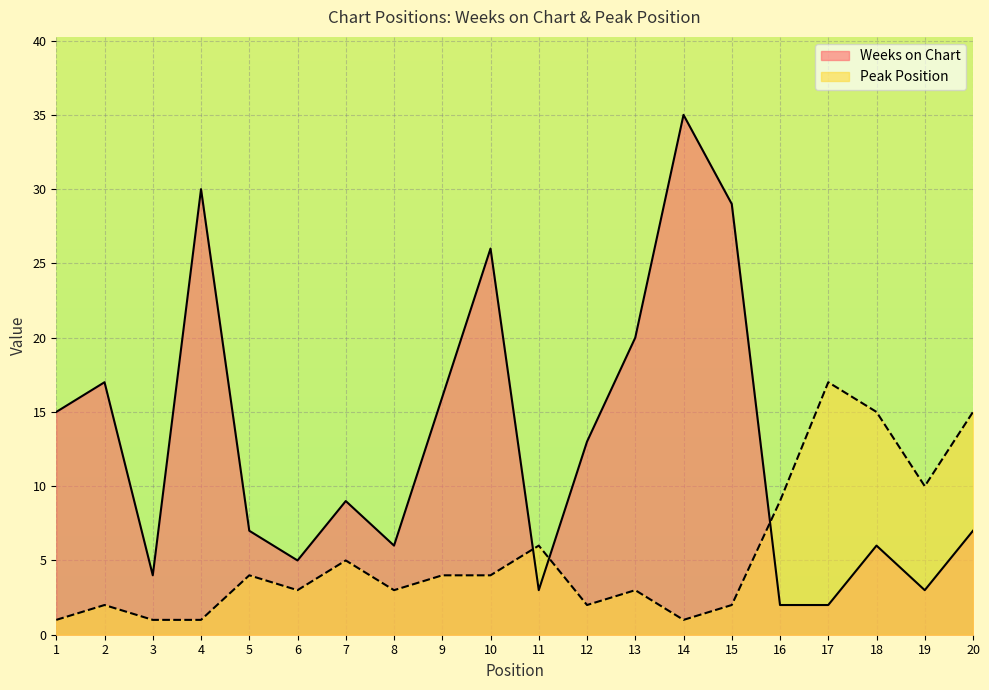

Read the Weeks on Chart value at 16.

2